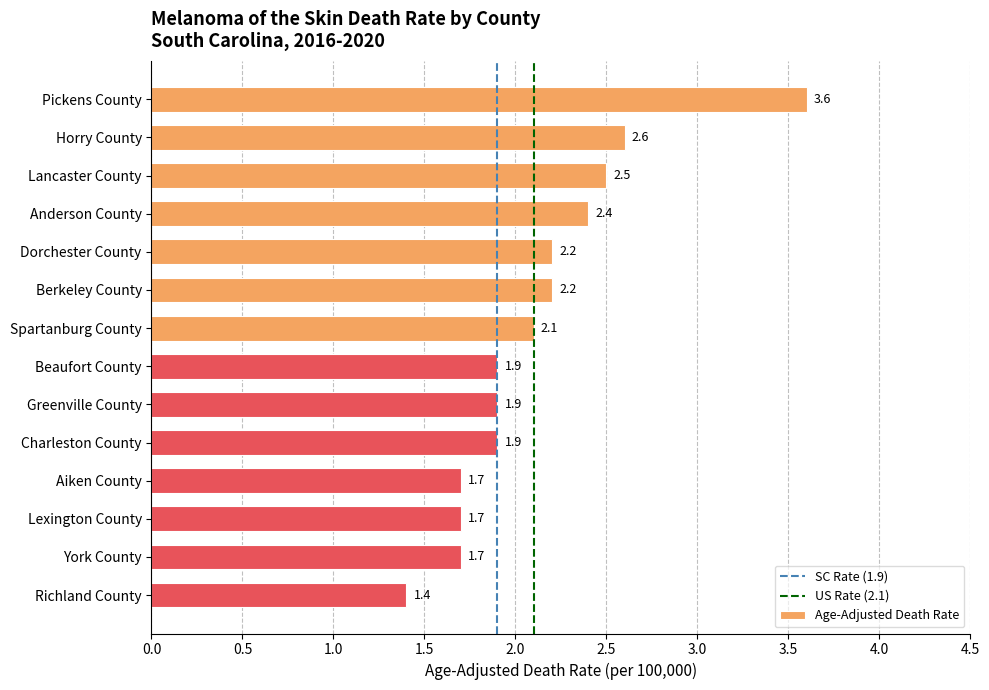

Reading top to bottom, transcribe all the data shown in this chart.

Pickens County=3.6	Horry County=2.6	Lancaster County=2.5	Anderson County=2.4	Dorchester County=2.2	Berkeley County=2.2	Spartanburg County=2.1	Beaufort County=1.9	Greenville County=1.9	Charleston County=1.9	Aiken County=1.7	Lexington County=1.7	York County=1.7	Richland County=1.4